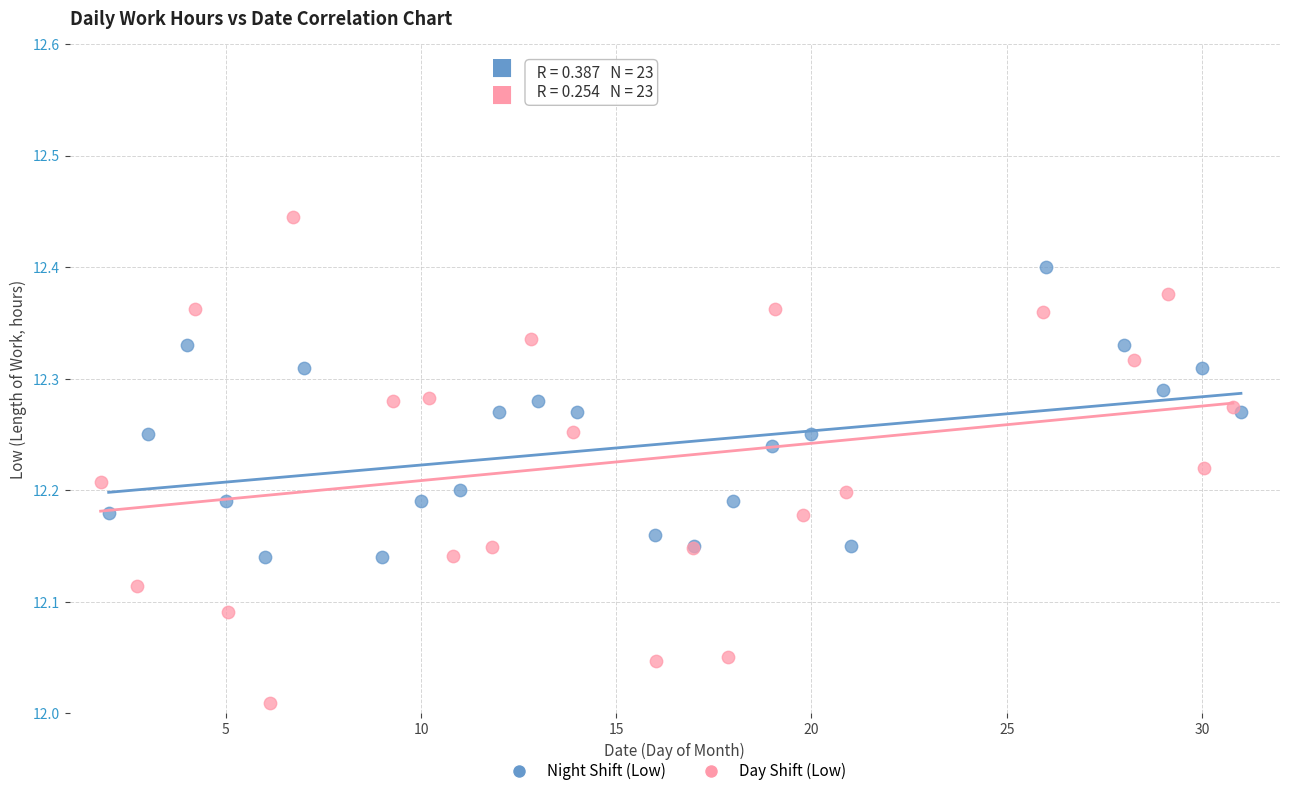

Which series contains the lowest Y value?

Day Shift (Low)